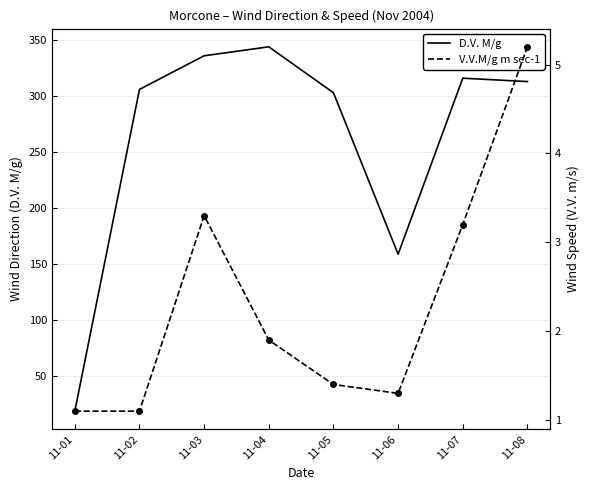

True or false: D.V. M/g and V.V.M/g m sec-1 intersect in this chart.

False